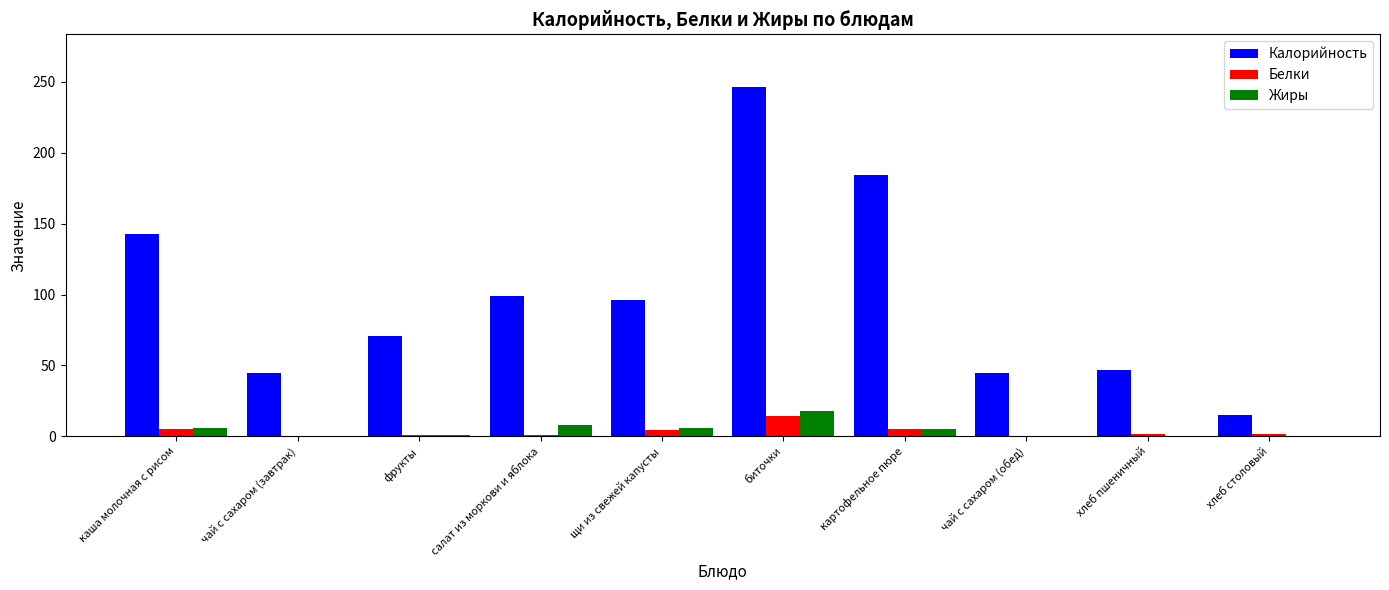

What are all the series names shown in the legend?

Калорийность, Белки, Жиры